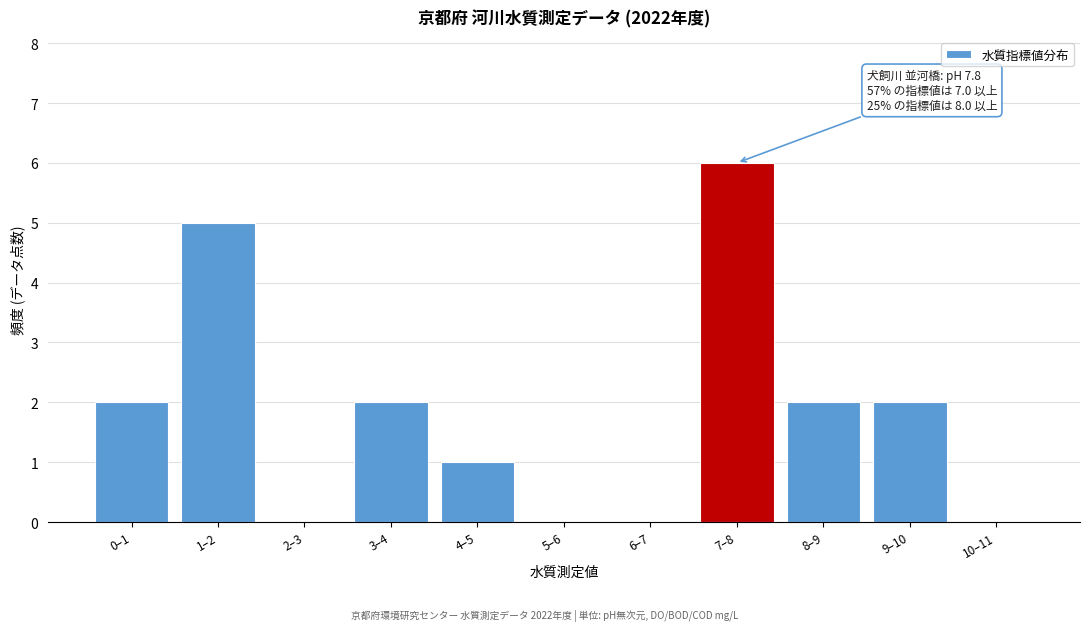

Reading left to right, list all the values displayed in this chart.

0–1=2	1–2=5	2–3=0	3–4=2	4–5=1	5–6=0	6–7=0	7–8=6	8–9=2	9–10=2	10–11=0